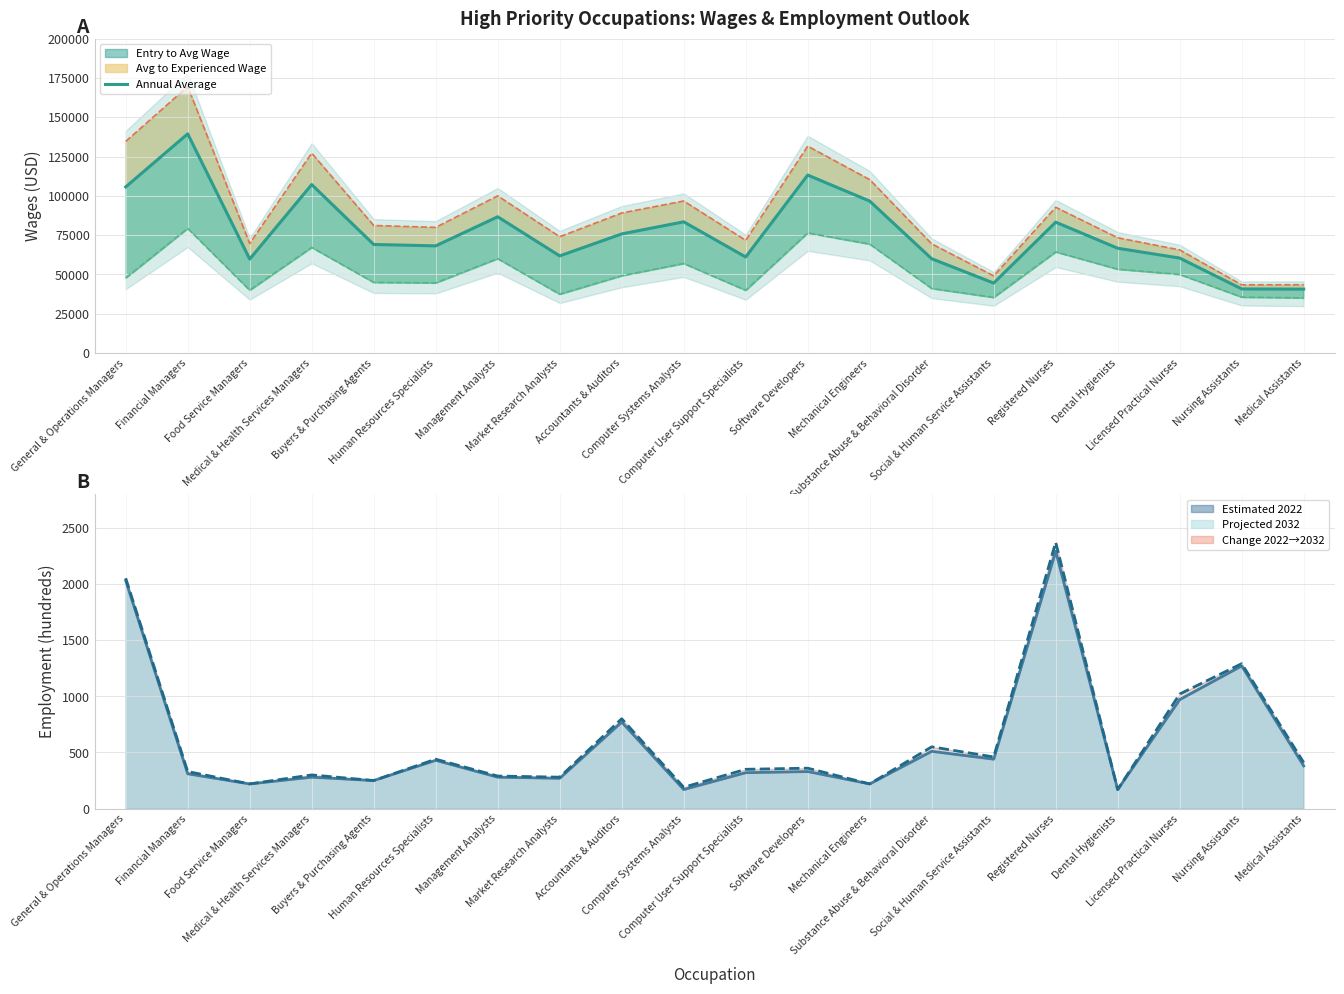

The Experienced Level series shows 73940 at Market Research Analysts. True or false?

True